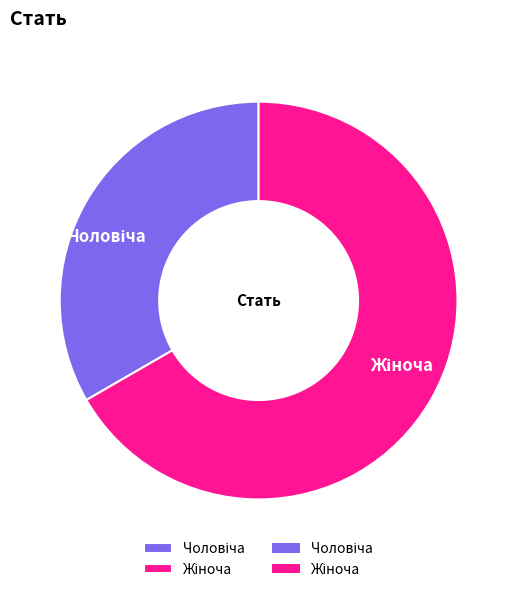

Is there any slice that represents more than half of the pie?

Yes